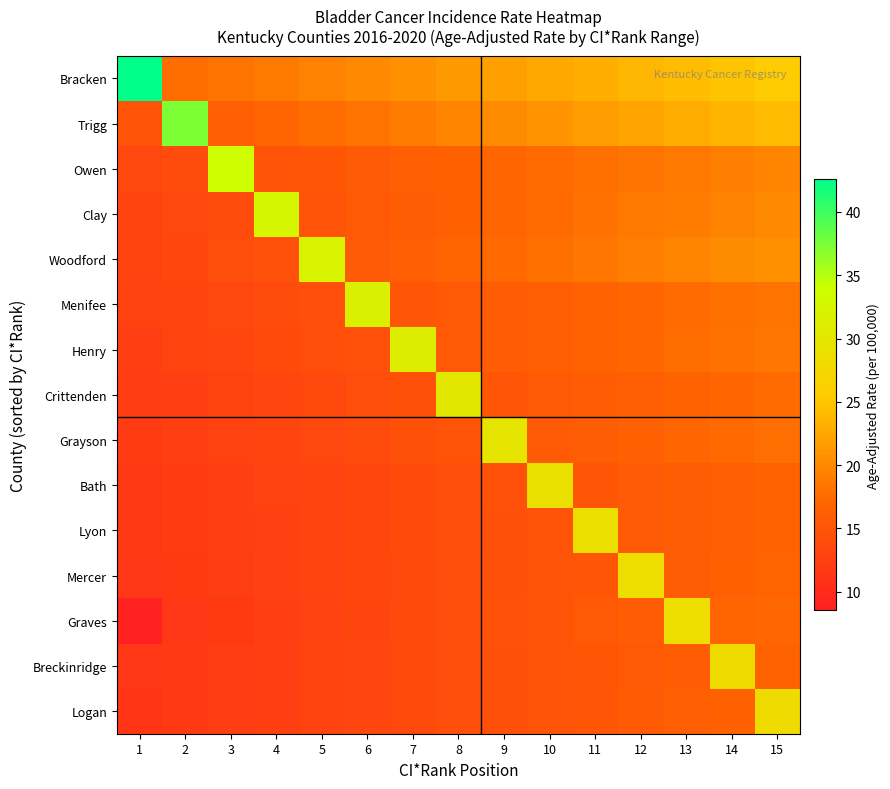

Reading left to right, what are all the values shown in this chart?

Bracken: 1=42.6	2=17.6	3=18.3	4=18.9	5=19.5	6=20.1	7=20.7	8=21.3	9=21.9	10=22.5	11=23.1	12=23.7	13=24.3	14=25.0	15=25.6
Trigg: 1=14.9	2=37.3	3=16.3	4=16.9	5=17.6	6=18.3	7=18.9	8=19.6	9=20.3	10=20.9	11=21.6	12=22.3	13=22.9	14=23.6	15=24.3
Owen: 1=13.5	2=14.0	3=33.8	4=14.8	5=15.3	6=15.7	7=16.1	8=16.6	9=17.0	10=17.4	11=17.9	12=18.3	13=18.8	14=19.2	15=19.6
Clay: 1=13.0	2=13.5	3=14.0	4=32.4	5=15.0	6=15.5	7=16.0	8=16.5	9=17.0	10=17.5	11=18.0	12=18.5	13=19.0	14=19.5	15=20.0
Woodford: 1=12.9	2=13.4	3=14.0	4=14.6	5=32.2	6=15.7	7=16.2	8=16.8	9=17.4	10=17.9	11=18.5	12=19.0	13=19.6	14=20.2	15=20.7
Menifee: 1=12.7	2=13.1	3=13.5	4=13.9	5=14.3	6=31.7	7=15.1	8=15.5	9=15.9	10=16.3	11=16.7	12=17.1	13=17.5	14=17.9	15=18.3
Henry: 1=12.4	2=12.9	3=13.3	4=13.7	5=14.2	6=14.6	7=31.1	8=15.4	9=15.9	10=16.3	11=16.7	12=17.2	13=17.6	14=18.0	15=18.4
Crittenden: 1=12.1	2=12.5	3=12.9	4=13.2	5=13.6	6=14.0	7=14.4	8=30.2	9=15.2	10=15.5	11=15.9	12=16.3	13=16.7	14=17.1	15=17.5
Grayson: 1=11.9	2=12.3	3=12.7	4=13.1	5=13.6	6=14.0	7=14.4	8=14.8	9=29.7	10=15.7	11=16.1	12=16.5	13=16.9	14=17.3	15=17.8
Bath: 1=11.6	2=11.9	3=12.3	4=12.7	5=13.0	6=13.4	7=13.8	8=14.1	9=14.5	10=28.9	11=15.2	12=15.6	13=16.0	14=16.4	15=16.7
Lyon: 1=11.5	2=11.9	3=12.3	4=12.6	5=13.0	6=13.4	7=13.7	8=14.1	9=14.5	10=14.9	11=28.8	12=15.6	13=16.0	14=16.4	15=16.7
Mercer: 1=11.4	2=11.8	3=12.1	4=12.5	5=12.9	6=13.3	7=13.7	8=14.1	9=14.5	10=14.9	11=15.3	12=28.4	13=16.1	14=16.5	15=16.8
Graves: 1=8.5	2=11.4	3=11.8	4=12.3	5=12.7	6=13.2	7=13.6	8=14.1	9=14.5	10=15.0	11=15.4	12=15.9	13=28.4	14=16.8	15=17.3
Breckinridge: 1=11.3	2=11.7	3=12.1	4=12.5	5=12.9	6=13.2	7=13.6	8=14.0	9=14.4	10=14.8	11=15.2	12=15.6	13=16.0	14=28.3	15=16.7
Logan: 1=11.2	2=11.6	3=12.1	4=12.5	5=12.9	6=13.3	7=13.7	8=14.1	9=14.5	10=14.9	11=15.3	12=15.7	13=16.1	14=16.5	15=28.1